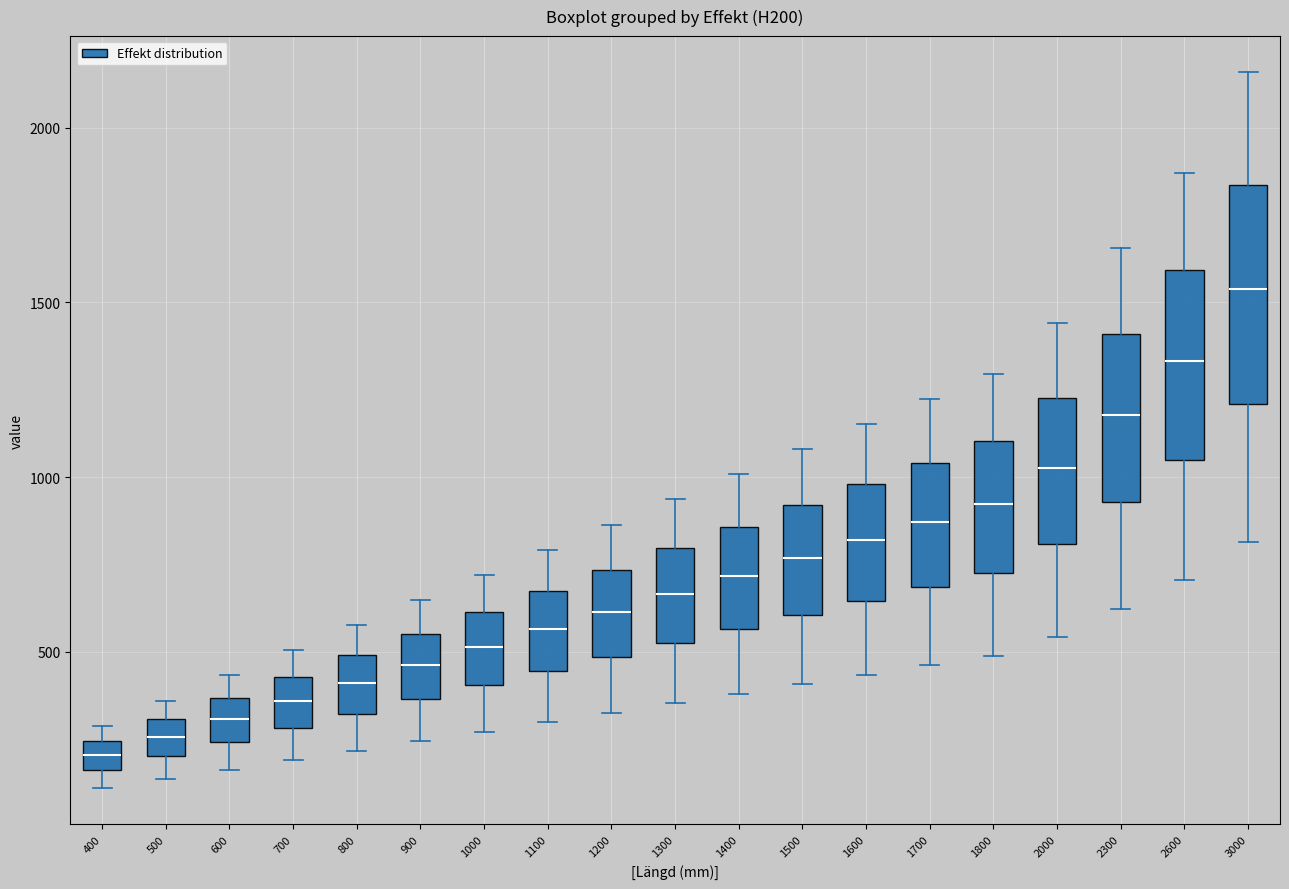

Which box has the lowest median line?

400